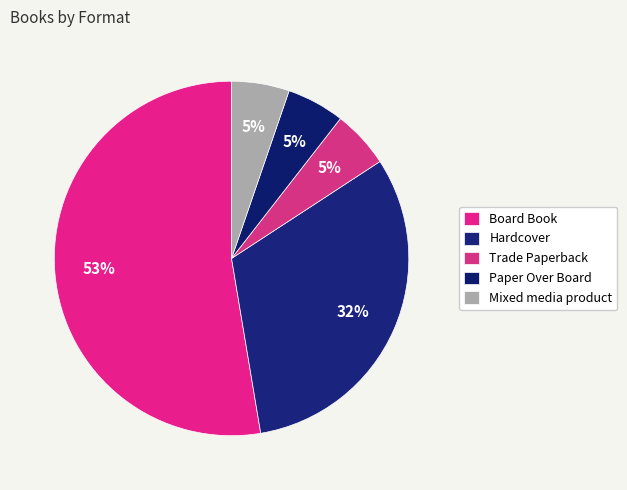

True or false: Trade Paperback accounts for 5% of the total.

True